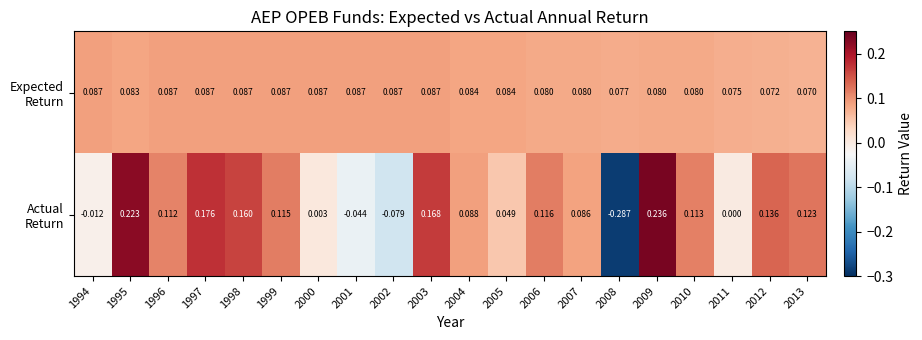

At how many categories does at least one series exceed 0?

20